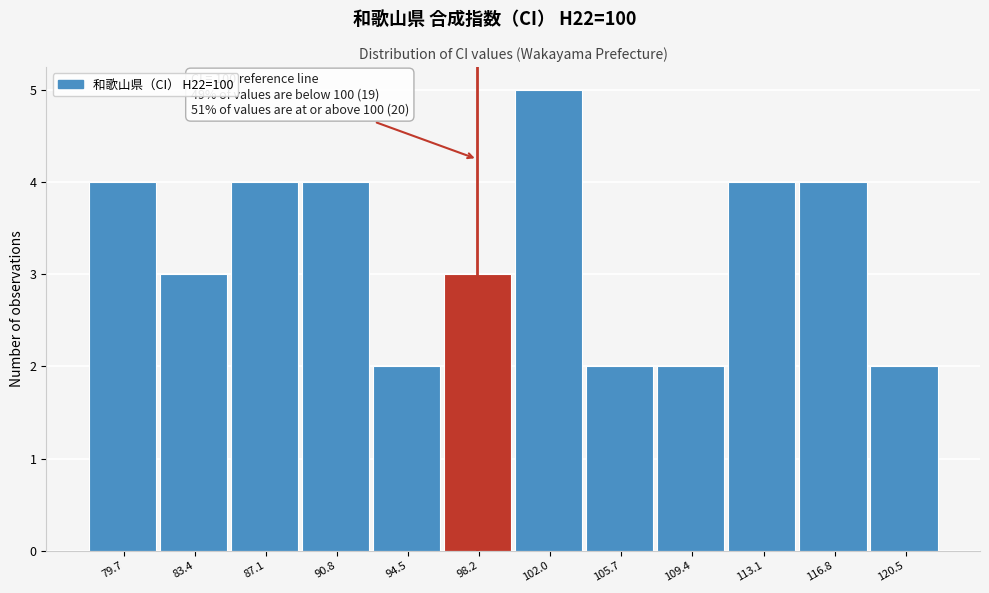

Reading left to right, extract all data points from this chart.

79.7=4	83.4=3	87.1=4	90.8=4	94.5=2	98.2=3	102.0=5	105.7=2	109.4=2	113.1=4	116.8=4	120.5=2